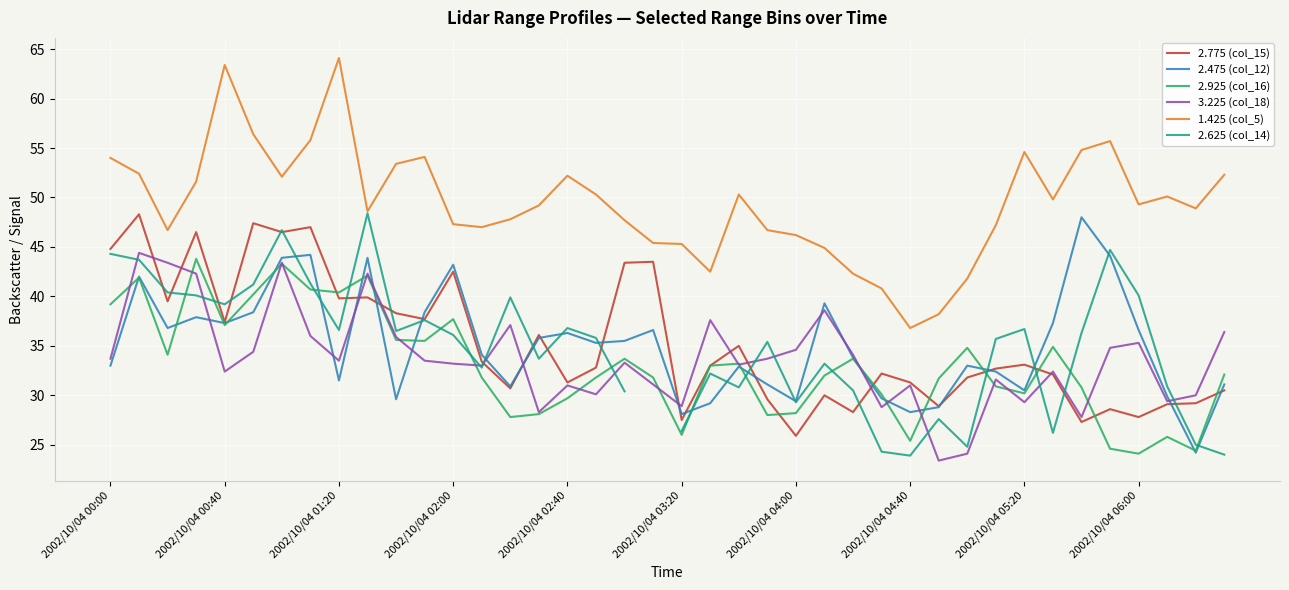

At which label is 1.425 (col_5) closest to 50?

37